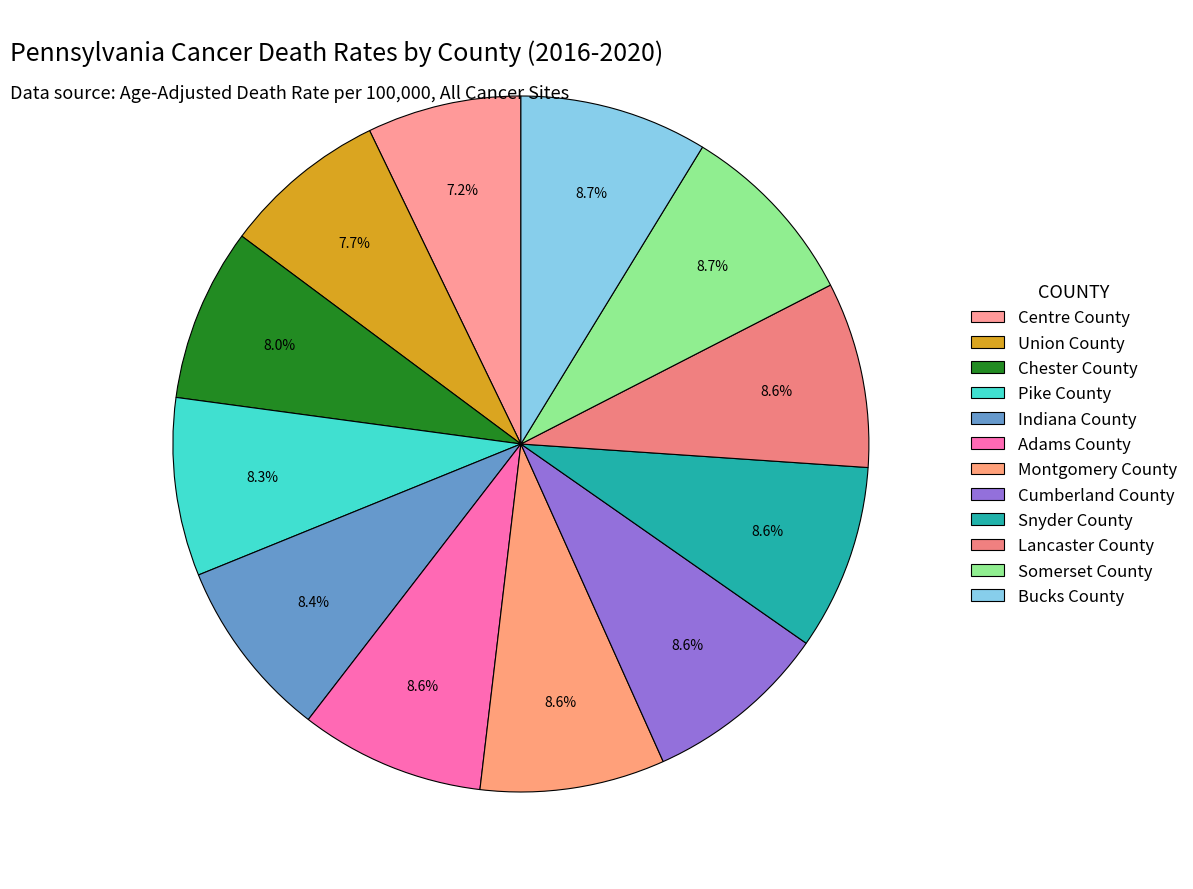

True or false: Chester County accounts for 8% of the total.

True